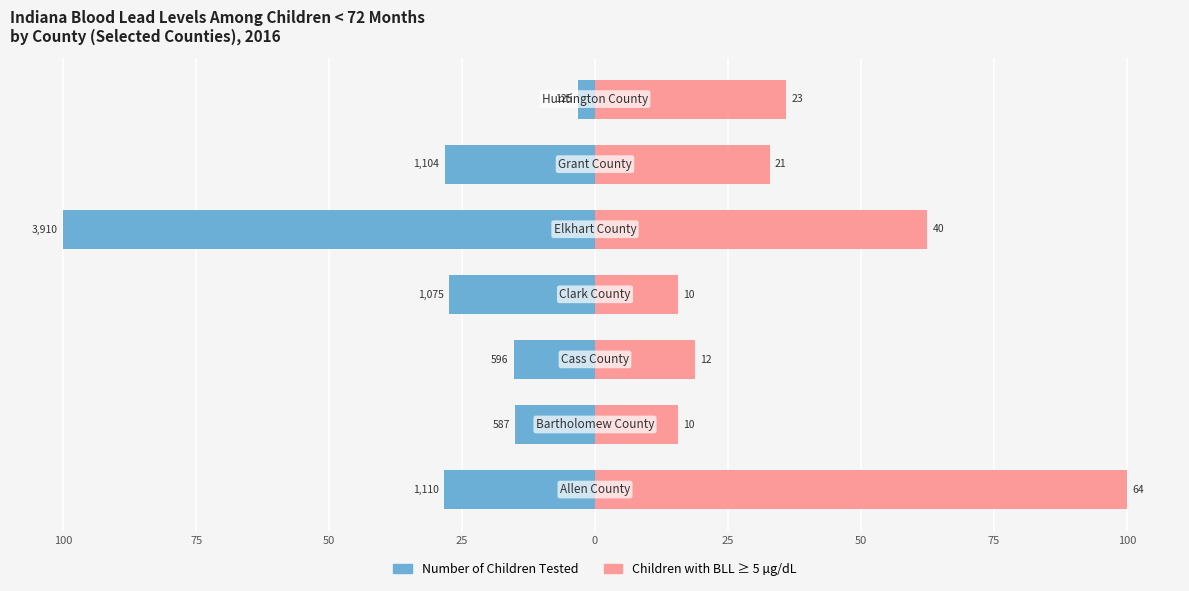

Where does the data first go above -27?

75